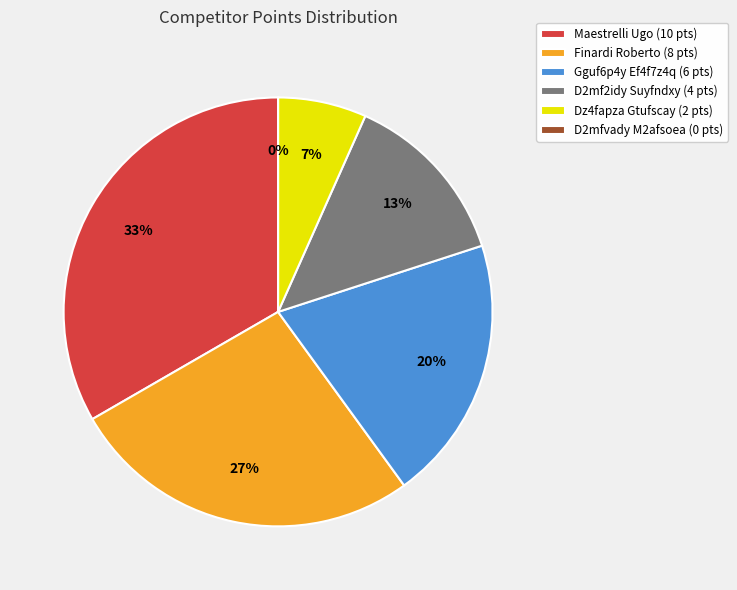

Approximately how many times larger is the value at Dz4fapza Gtufscay compared to Gguf6p4y Ef4f7z4q?

0.3